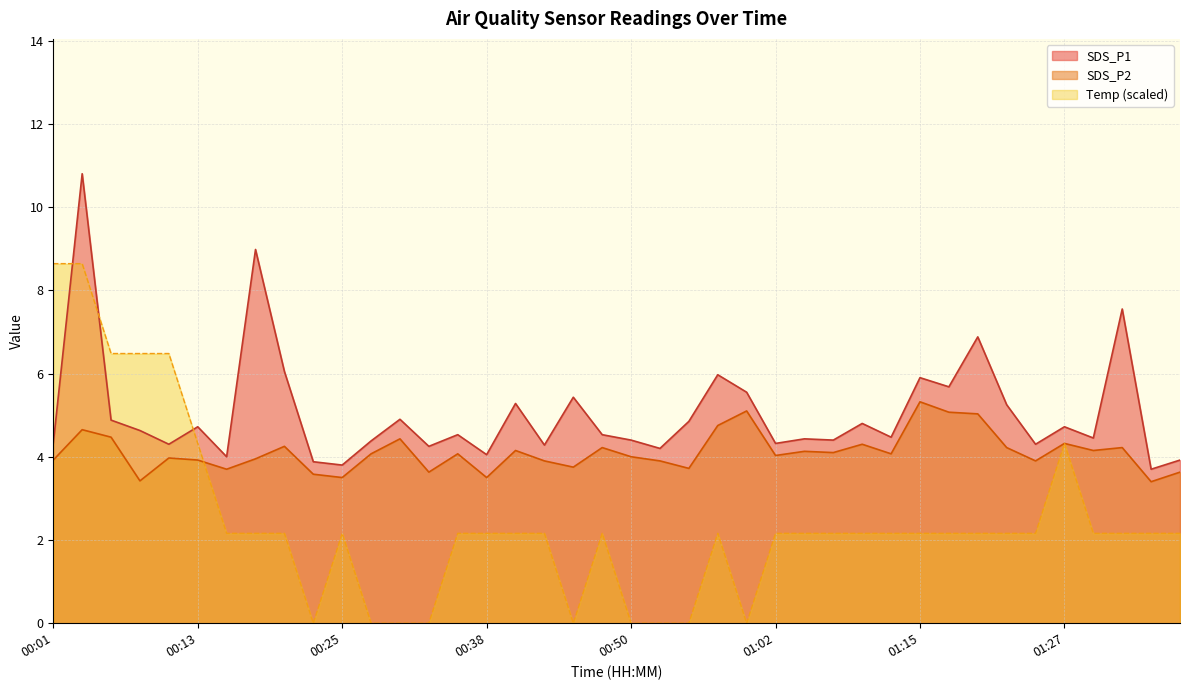

At how many categories does at least one series exceed 5?

16